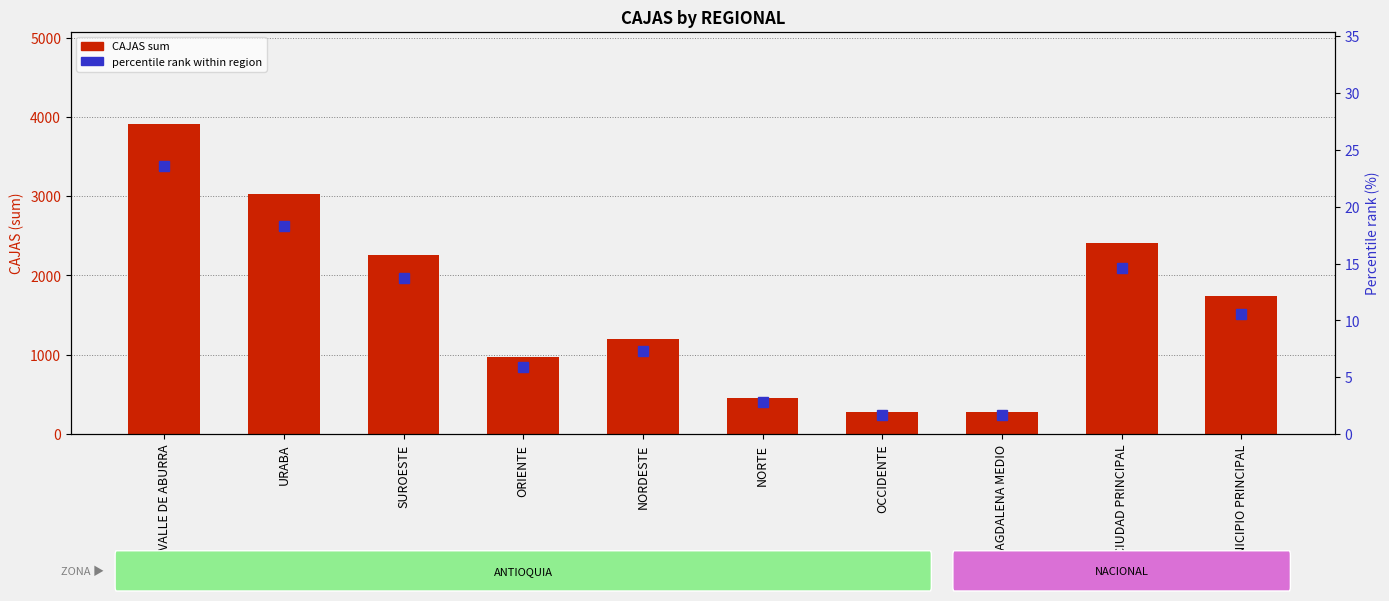

At which label is percentile rank within region closest to 12?

MUNICIPIO PRINCIPAL